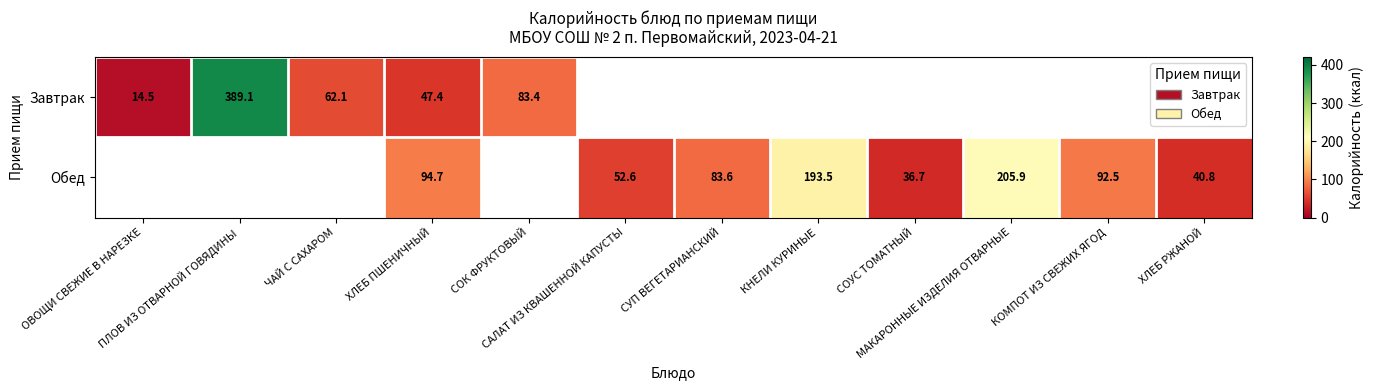

Is the value of Обед at СОК ФРУКТОВЫЙ greater than the value of Завтрак at СОУС ТОМАТНЫЙ?

No